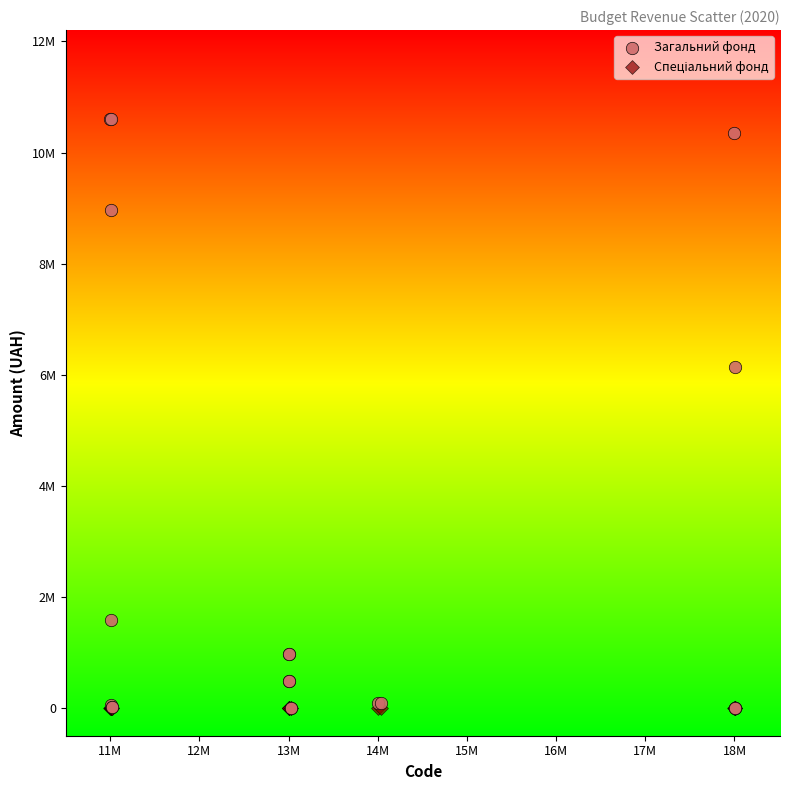

Which series contains the highest Y value?

Загальний фонд